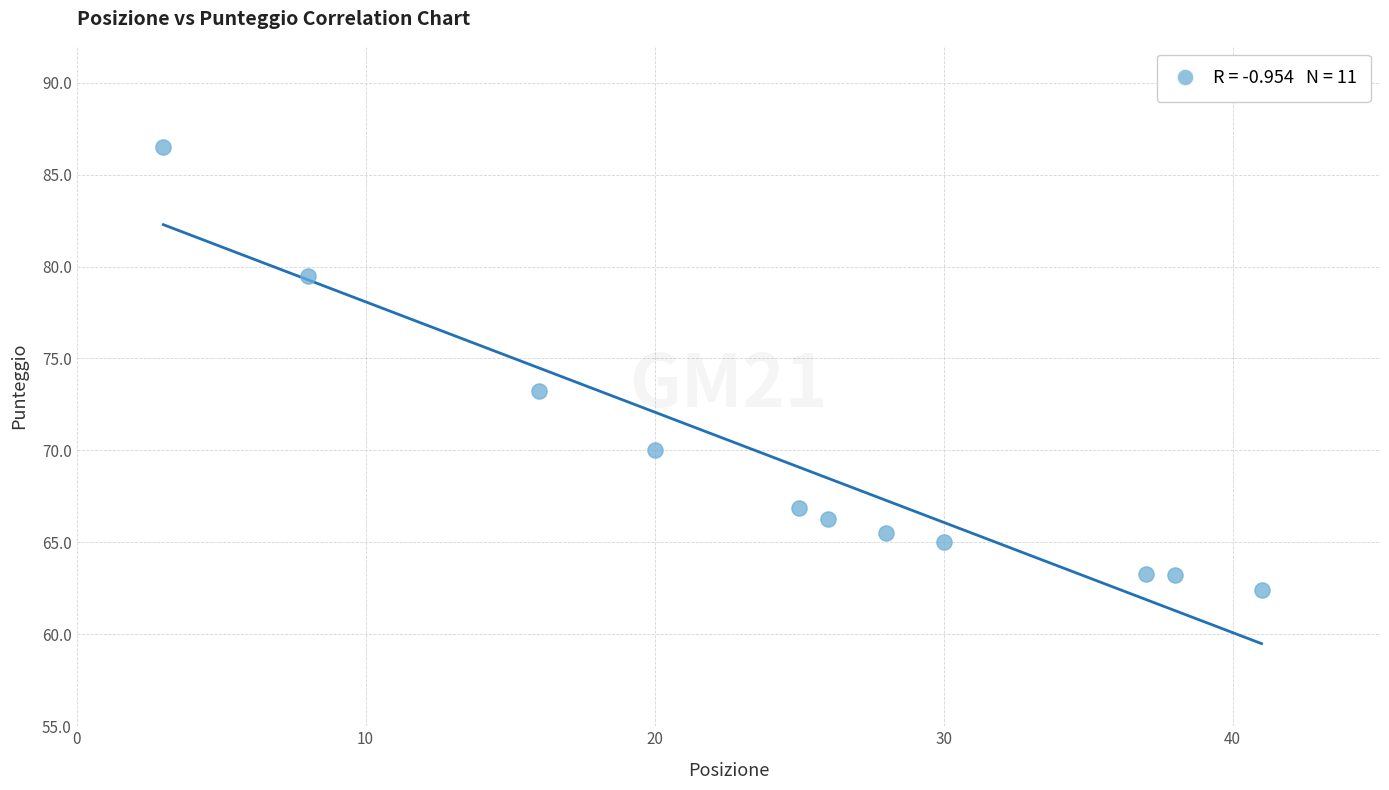

What is the range of Y values (max minus min)?

24.1